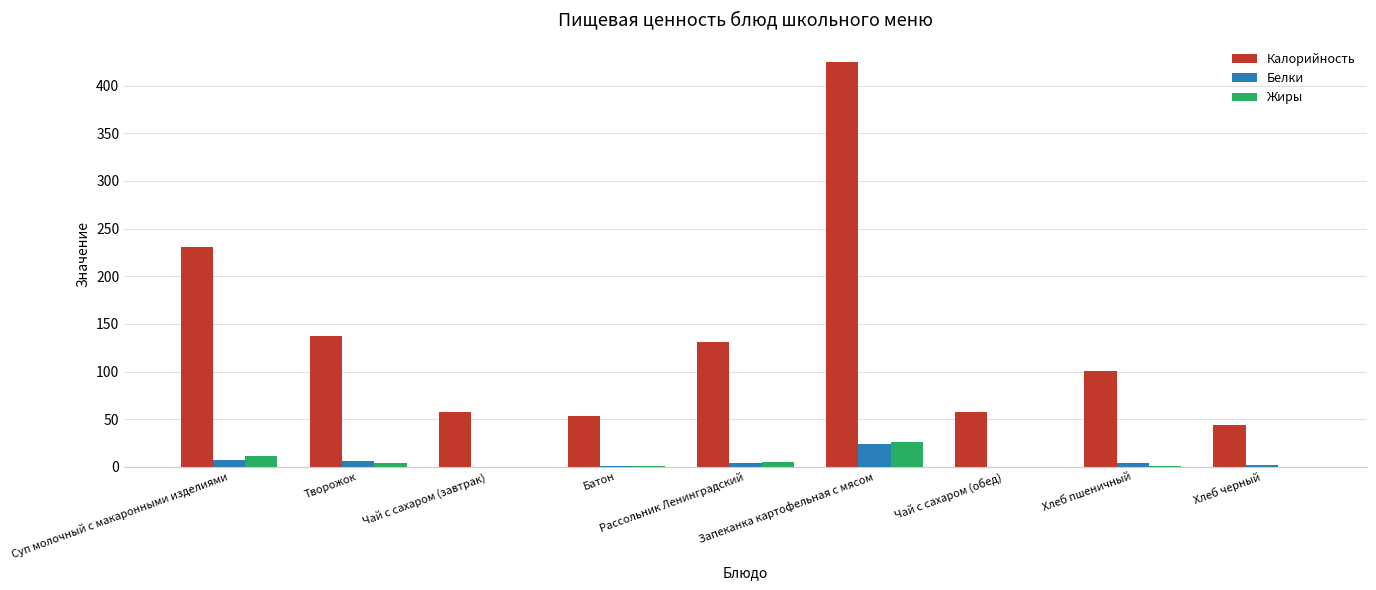

Count the number of data series in this chart.

3